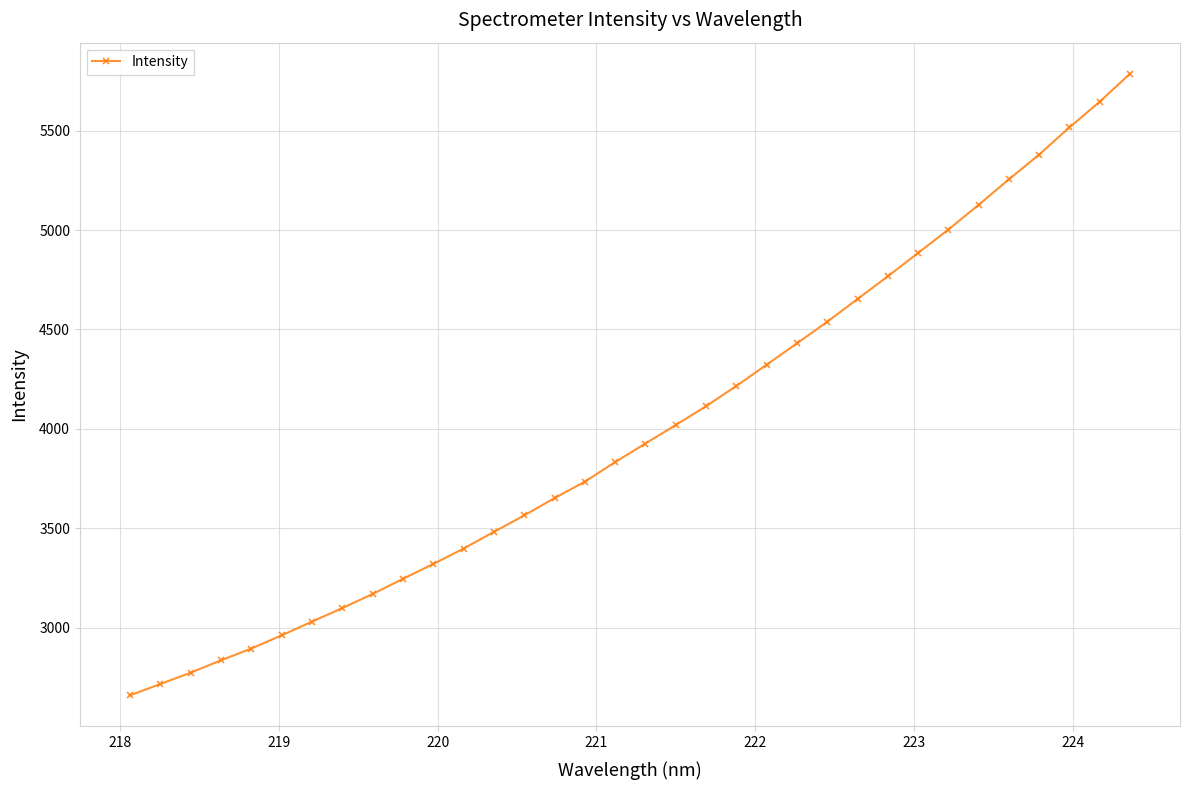

What is the sum of all values?

135959.9